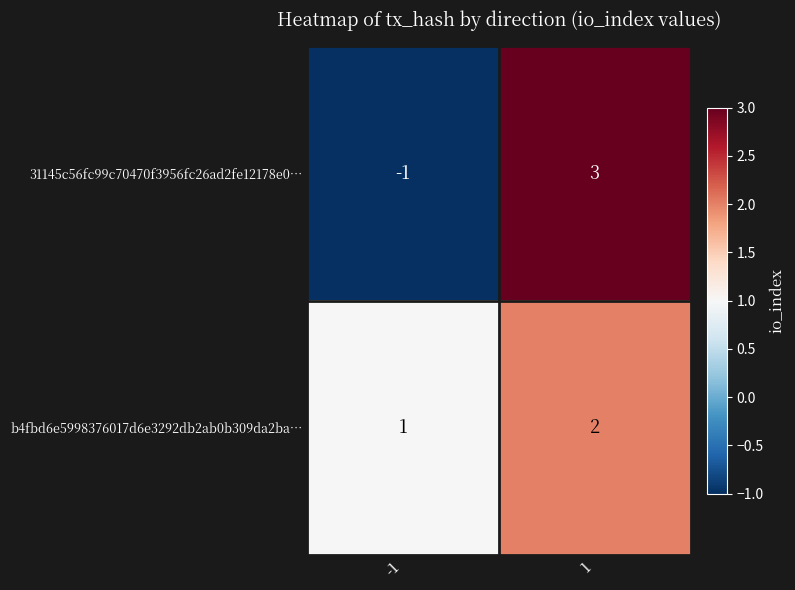

Which series has the largest range (max minus min)?

31145c56fc99c70470f3956fc26ad2fe12178e0…